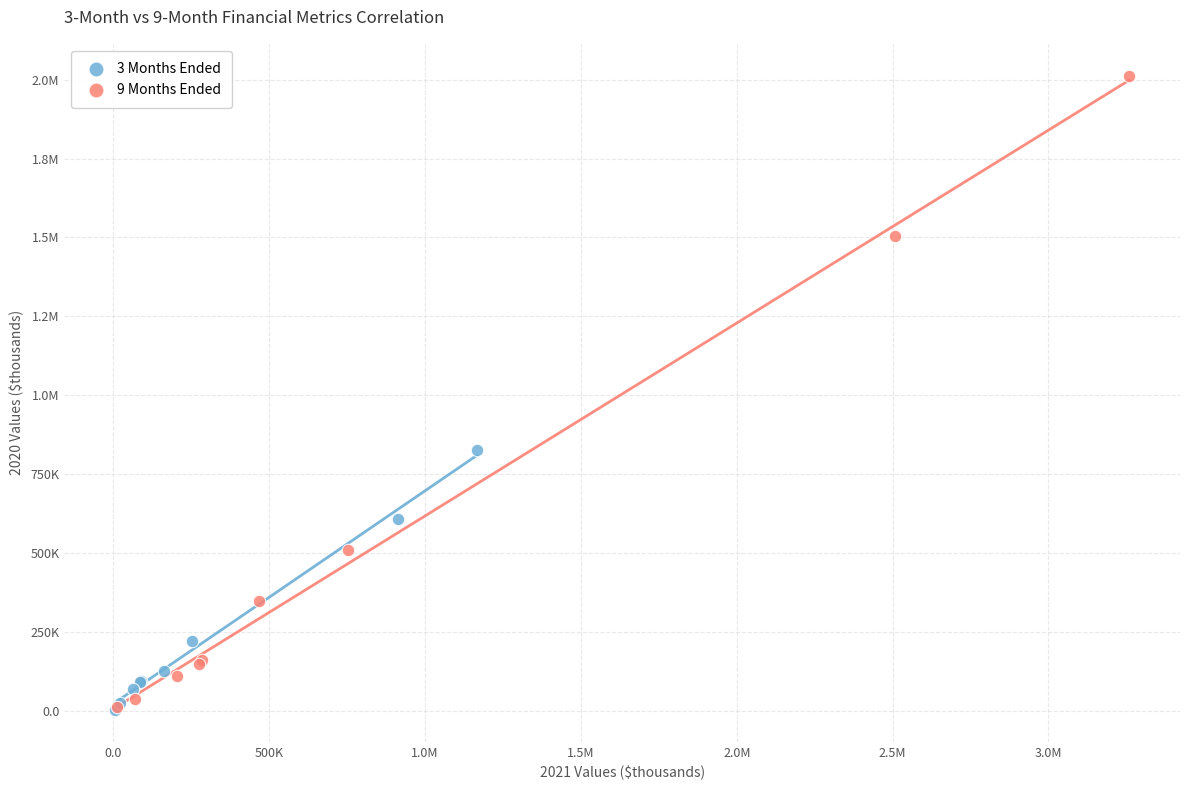

What are all the series names shown in the legend?

3 Months Ended, 9 Months Ended